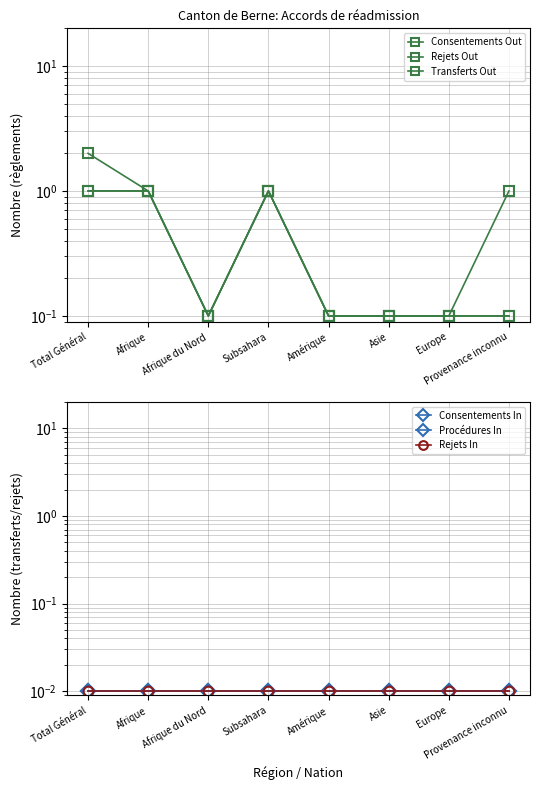

Between Afrique du Nord and Amérique, which is larger?

Afrique du Nord